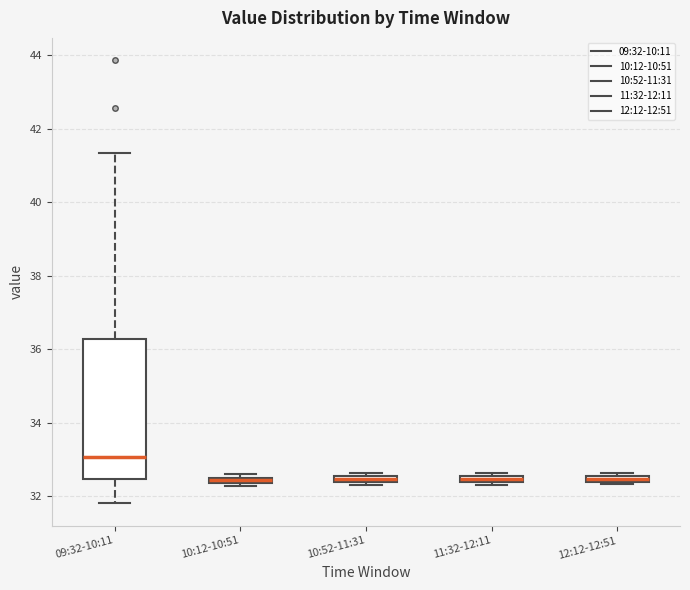

Which box has the highest median line?

09:32-10:11